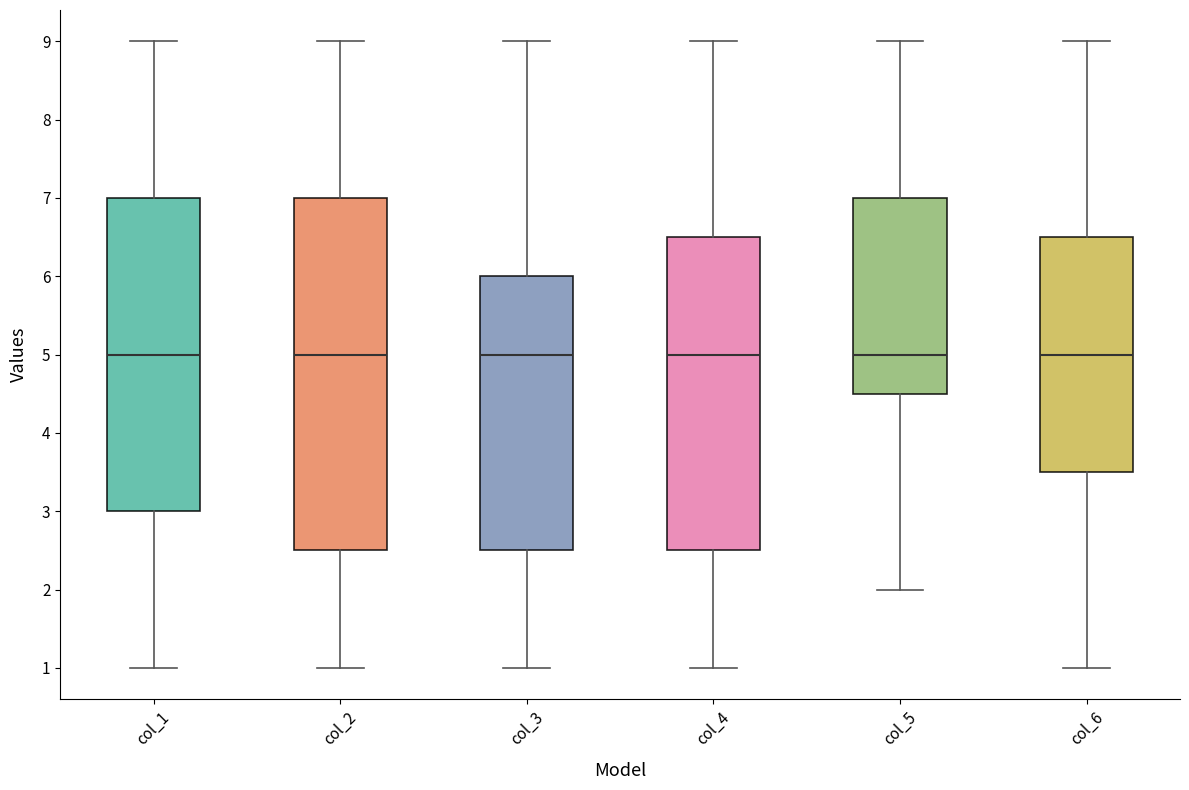

Reading left to right, transcribe this box plot: for each box, give where its median line is, the range the box spans, and where its two whiskers end, as read against the y-axis. The values are not printed on the chart, so give them approximately, as read against the axis.

col_1: median 5.0, box 3.0 to 7.0, whiskers 1.0 to 9.0
col_2: median 5.0, box 2.5 to 7.0, whiskers 1.0 to 9.0
col_3: median 5.0, box 2.5 to 6.0, whiskers 1.0 to 9.0
col_4: median 5.0, box 2.5 to 6.5, whiskers 1.0 to 9.0
col_5: median 5.0, box 4.5 to 7.0, whiskers 2.0 to 9.0
col_6: median 5.0, box 3.5 to 6.5, whiskers 1.0 to 9.0